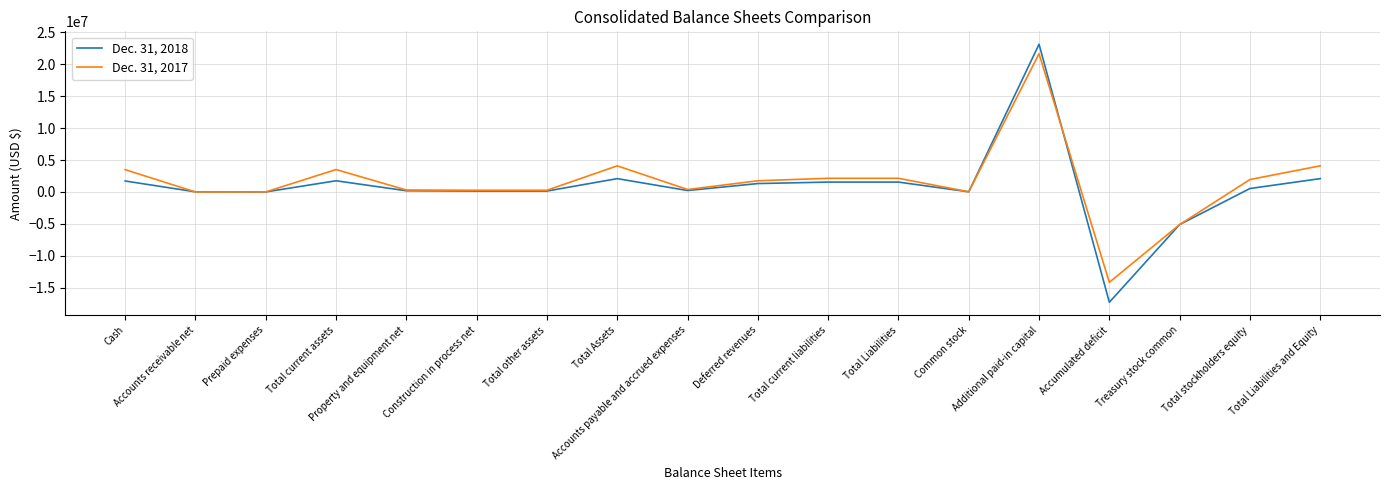

What is the difference between the highest and lowest values at Common stock?

1116